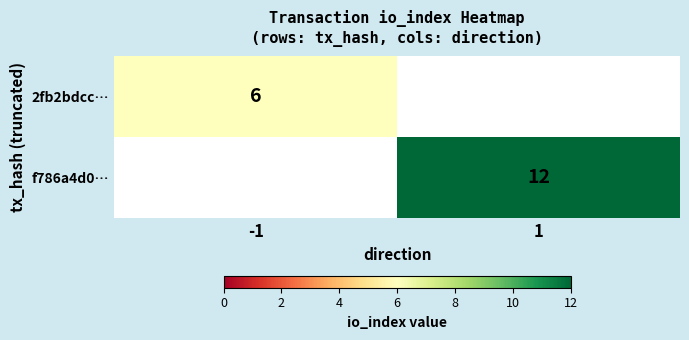

The value of 2fb2bdcc… at -1 is 3. True or false?

False